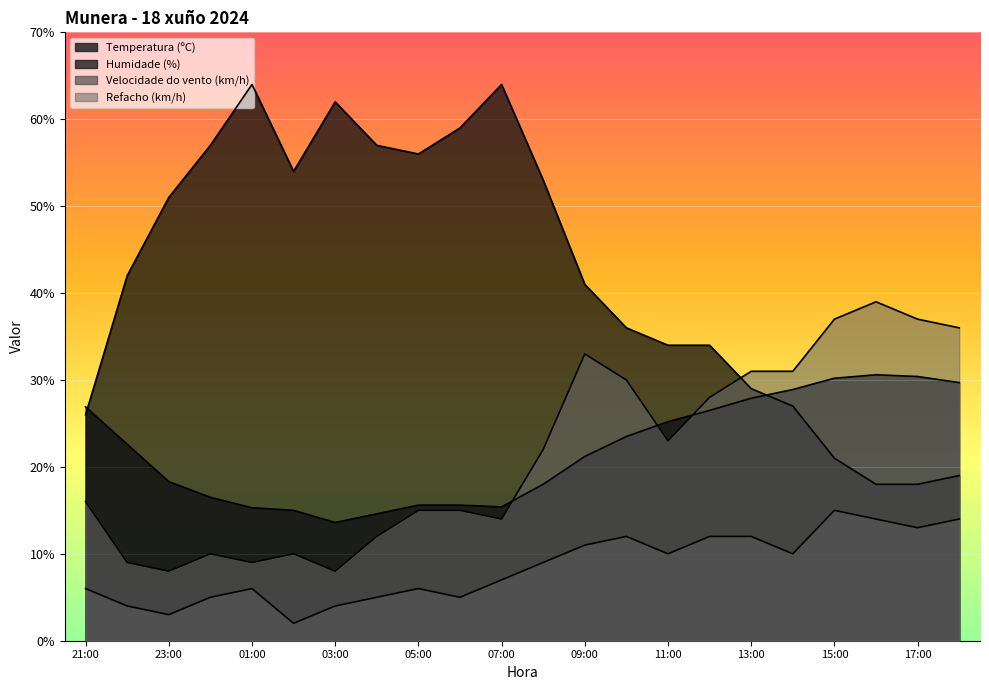

Rank the series at 08:00 from highest to lowest value.

Humidade (%), Refacho (km/h), Temperatura (ºC), Velocidade do vento (km/h)